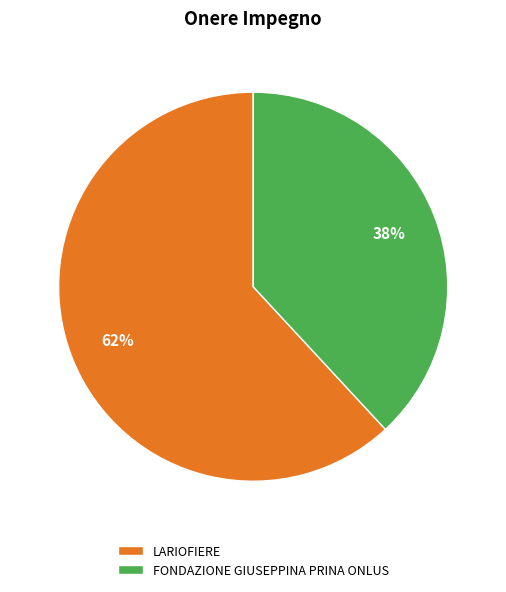

The LARIOFIERE slice represents 99% of the pie. True or false?

False